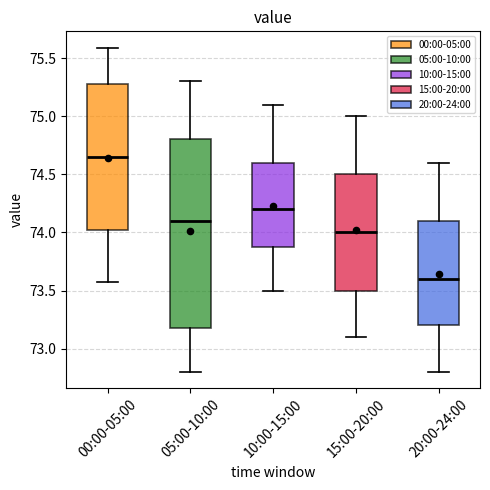

Reading left to right, transcribe this box plot: for each box, give where its median line is, the range the box spans, and where its two whiskers end, as read against the y-axis. The values are not printed on the chart, so give them approximately, as read against the axis.

00:00-05:00: median 74.65, box 74.00 to 75.25, whiskers 73.55 to 75.60
05:00-10:00: median 74.10, box 73.20 to 74.80, whiskers 72.80 to 75.30
10:00-15:00: median 74.20, box 73.90 to 74.60, whiskers 73.50 to 75.10
15:00-20:00: median 74.00, box 73.50 to 74.50, whiskers 73.10 to 75.00
20:00-24:00: median 73.60, box 73.20 to 74.10, whiskers 72.80 to 74.60